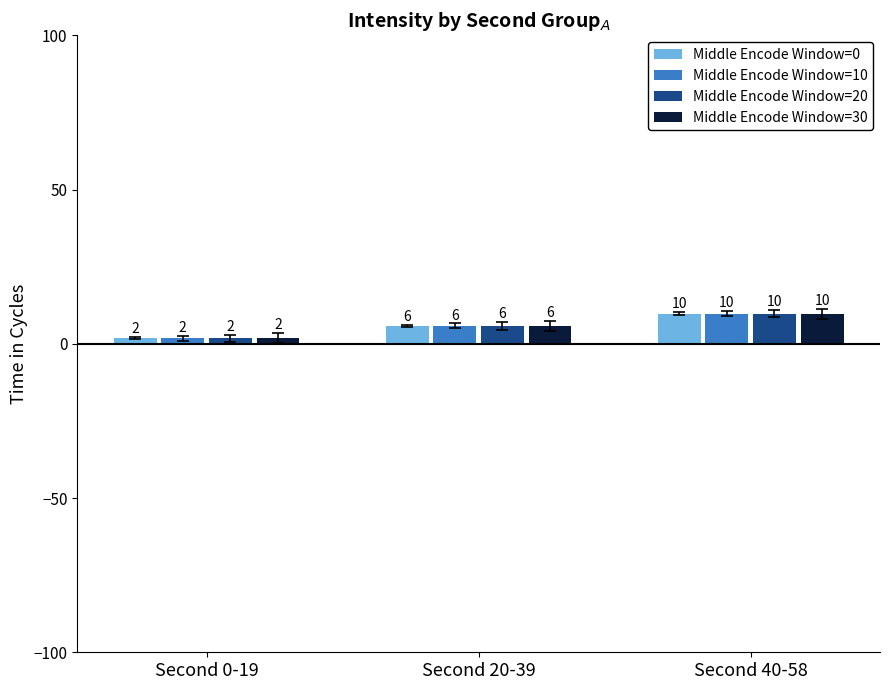

What is the label of the 1st bar from the right?

Second 40-58